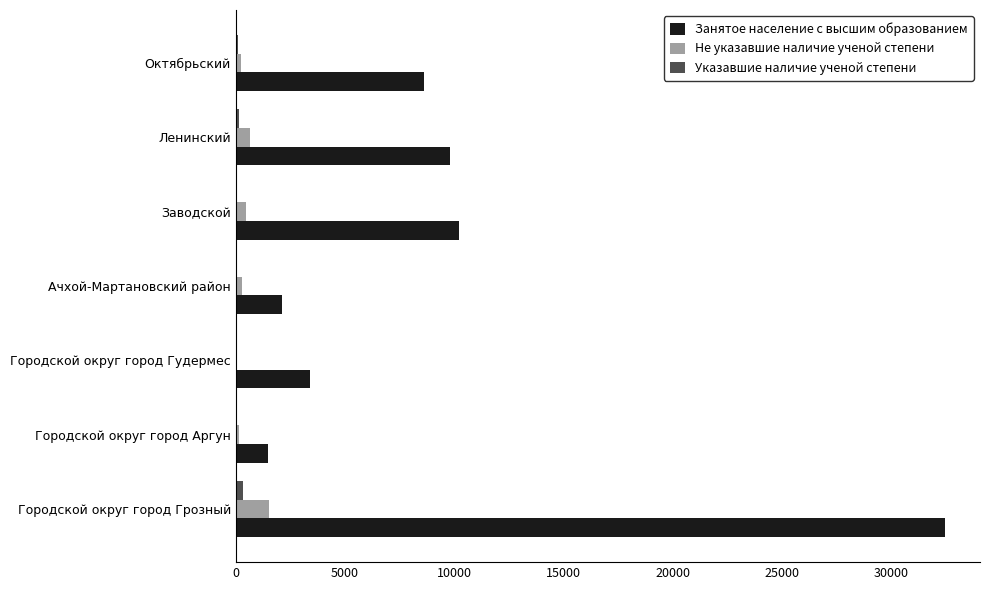

Between Городской округ город Аргун and Ленинский, which series saw the biggest shift?

Занятое население с высшим образованием